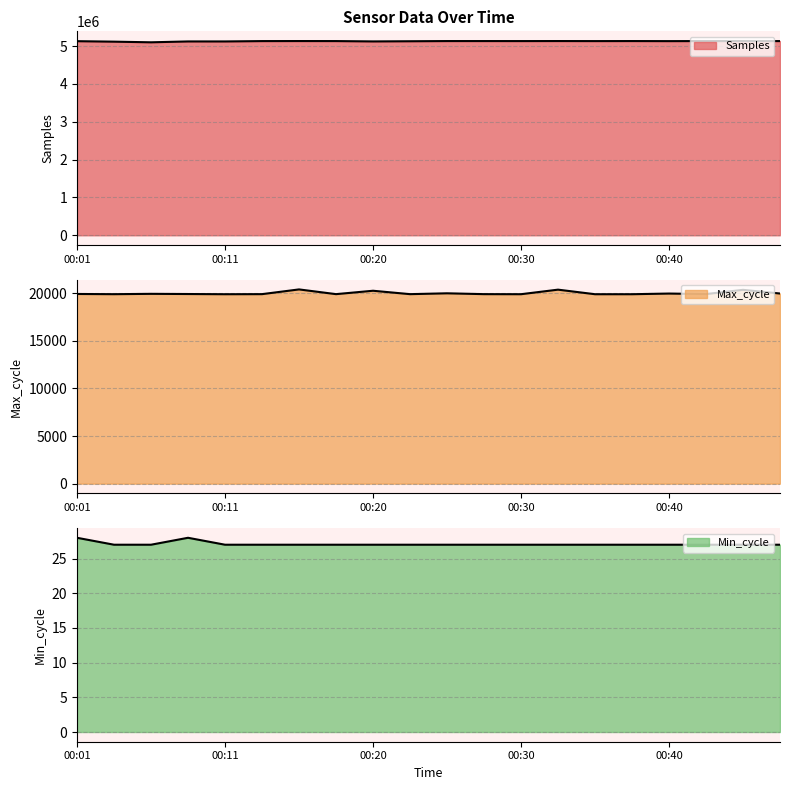

Is it true that Samples equals 8547683 at 00:30?

False